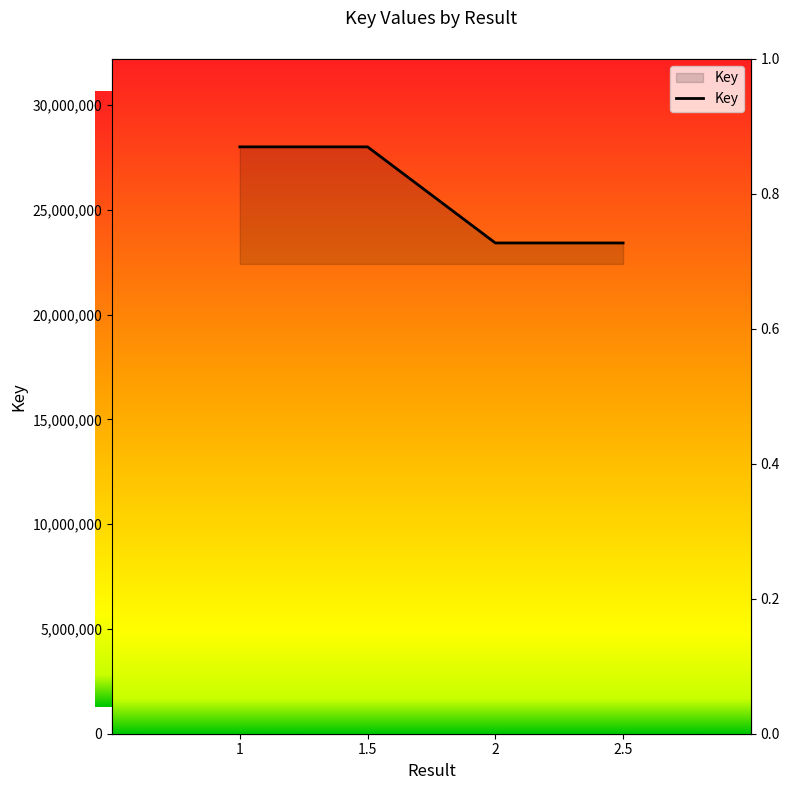

Between 1 and 2, which is larger?

1